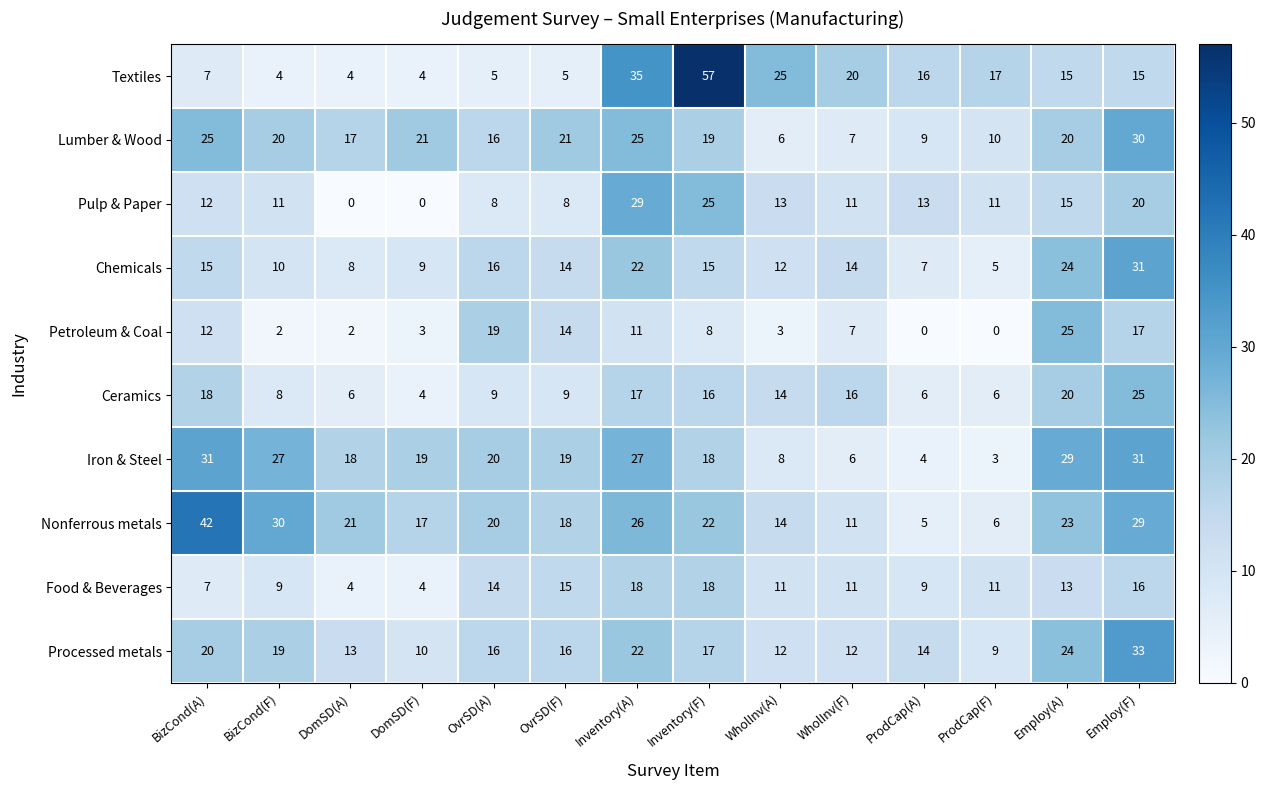

How many series are shown in this chart?

10